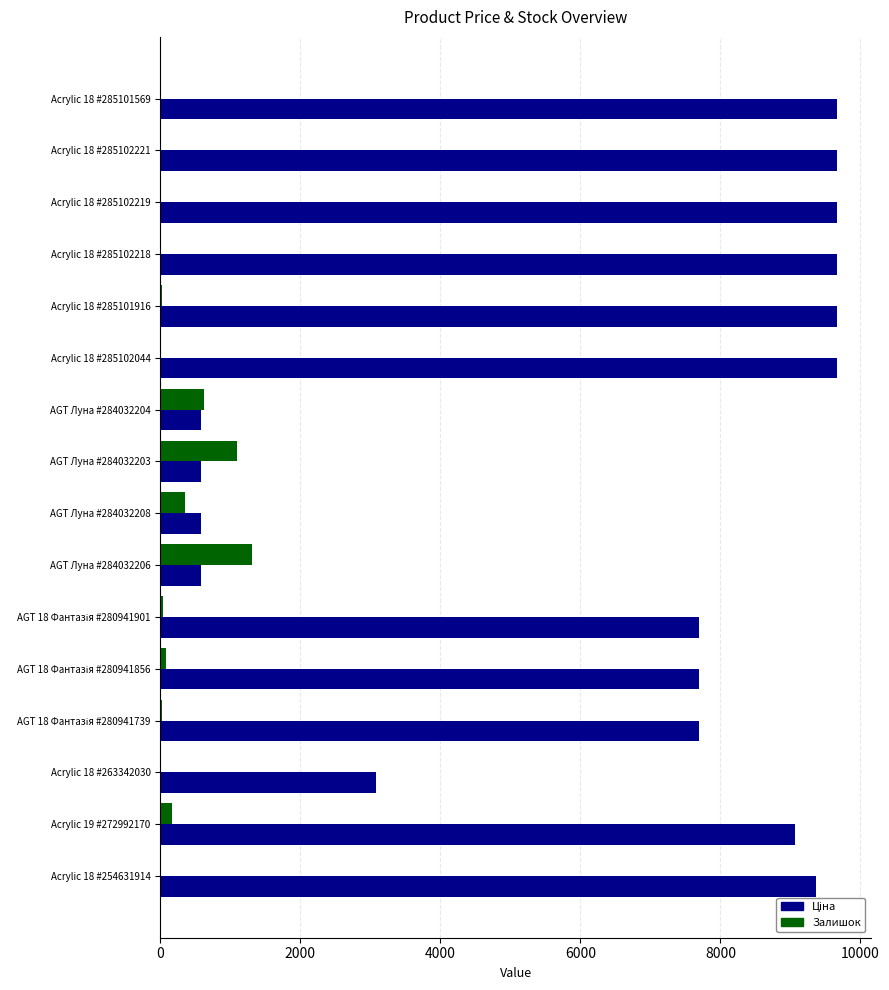

The Залишок series shows 154.7 at AGT Луна #284032204. True or false?

False